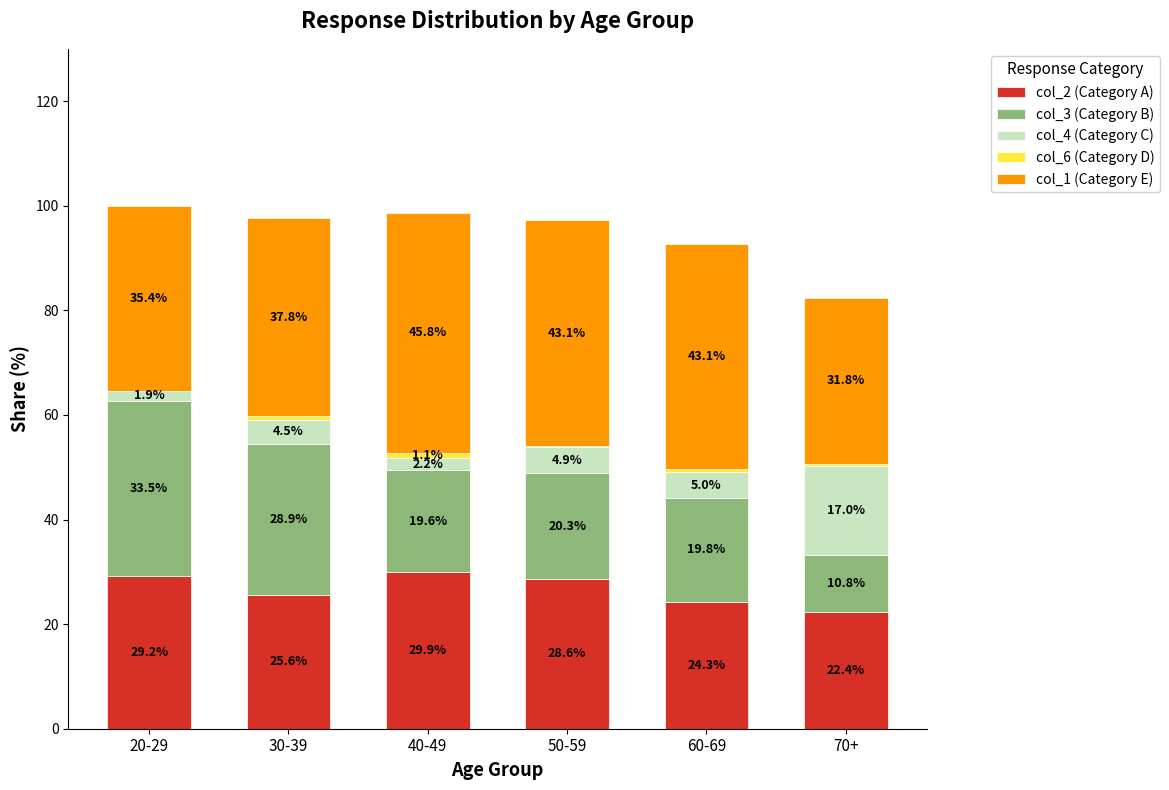

What is the total value across all series at 50-59?

97.2